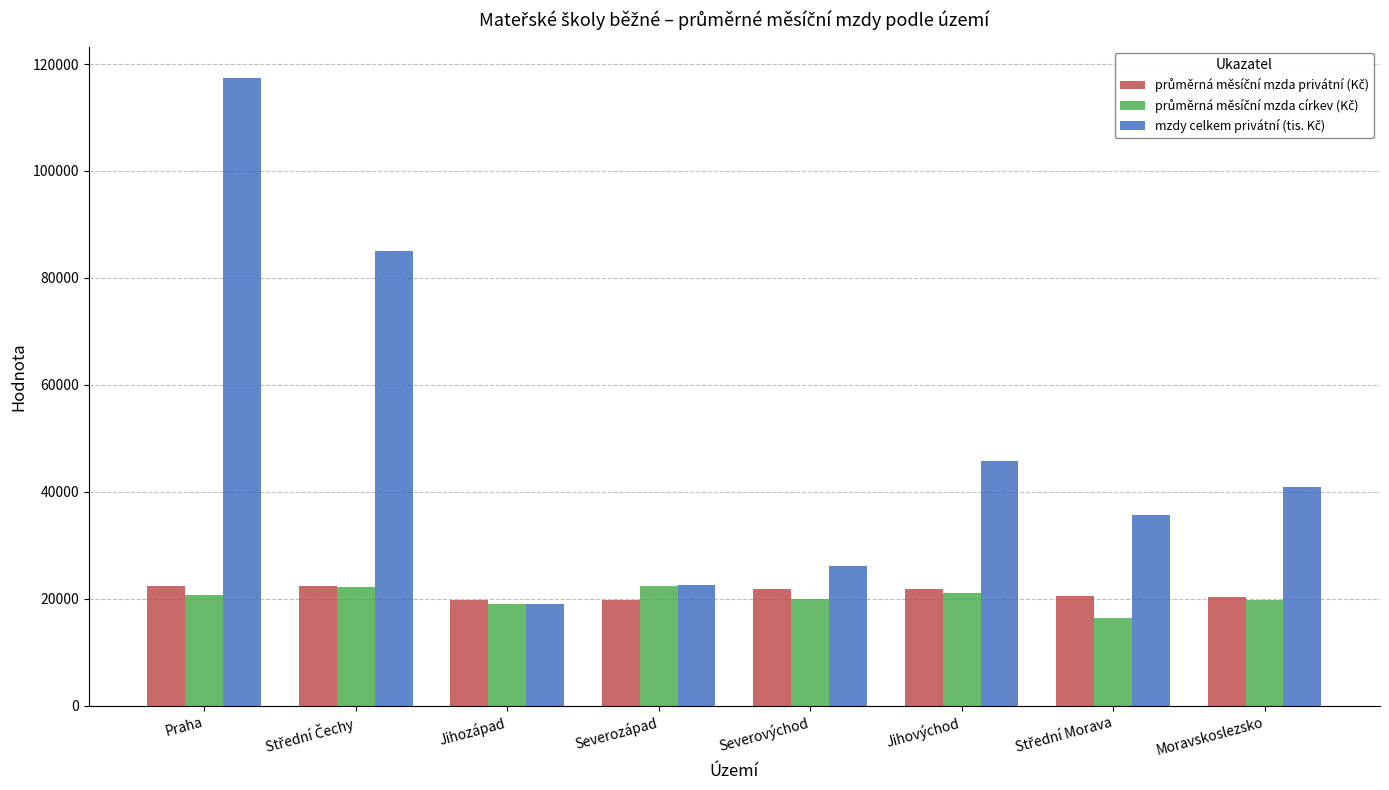

What is the spread (max minus min) of values at Severovýchod?

6202.6